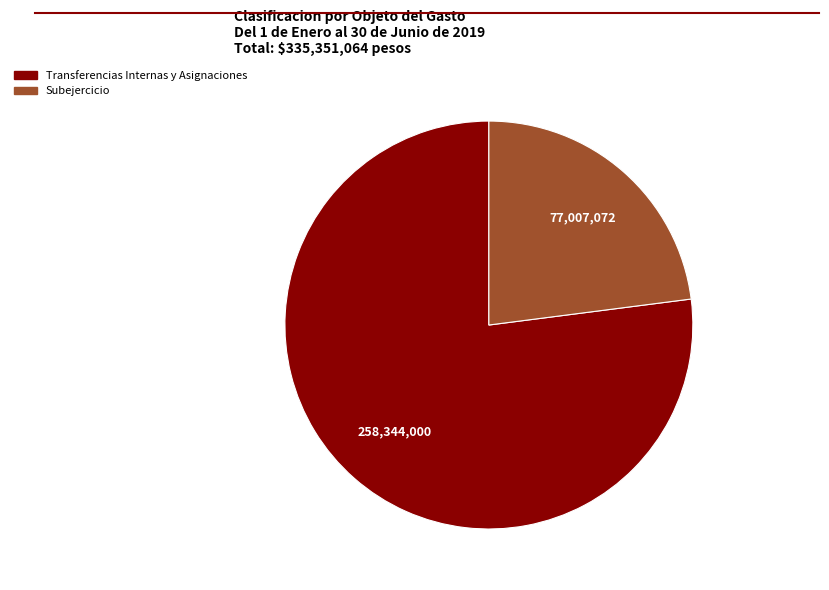

Does any single category account for the majority?

Yes